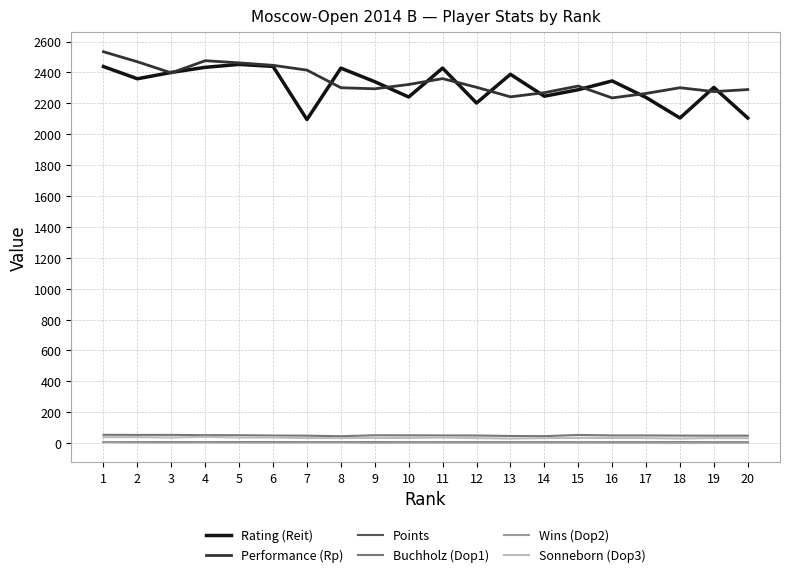

True or false: Buchholz (Dop1) and Points intersect in this chart.

False